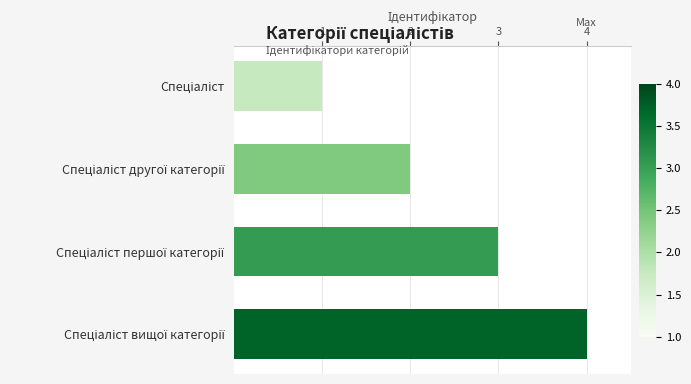

How many bars are there in total?

4